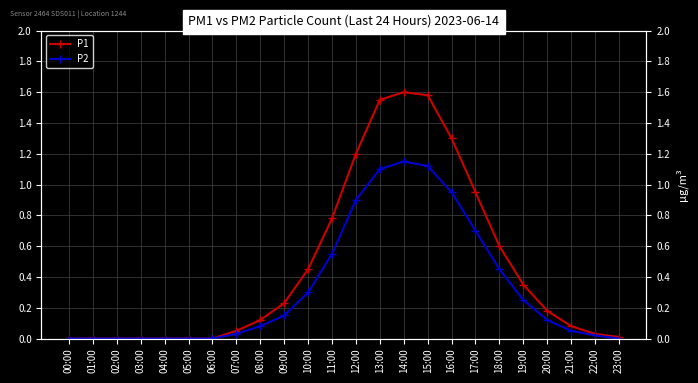

The P2 series shows 0.7 at 17:00. True or false?

True